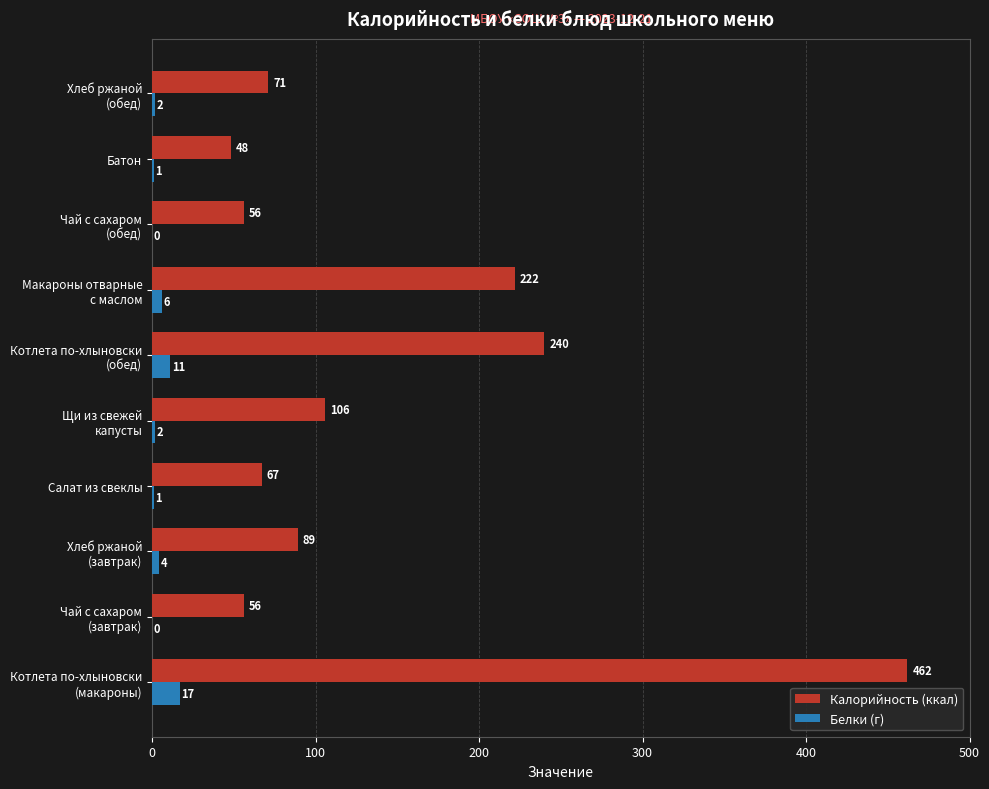

How many positive values does the Белки (г) series have?

8